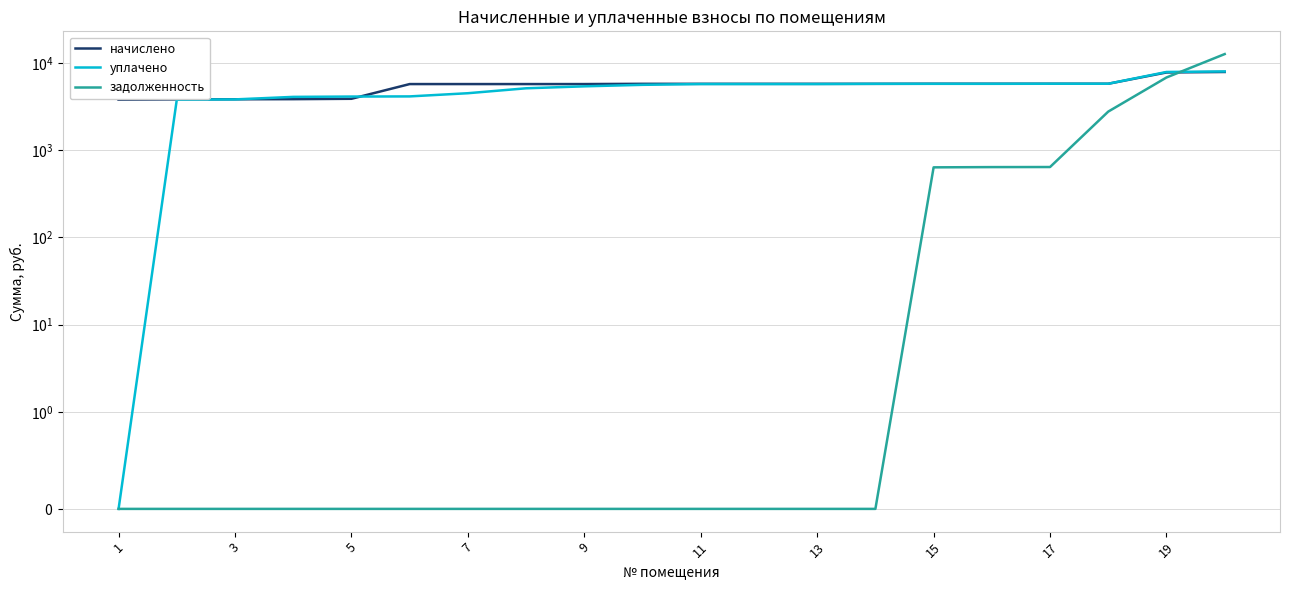

Is the value of начислено at 17 greater than the value of задолженность at 13?

Yes